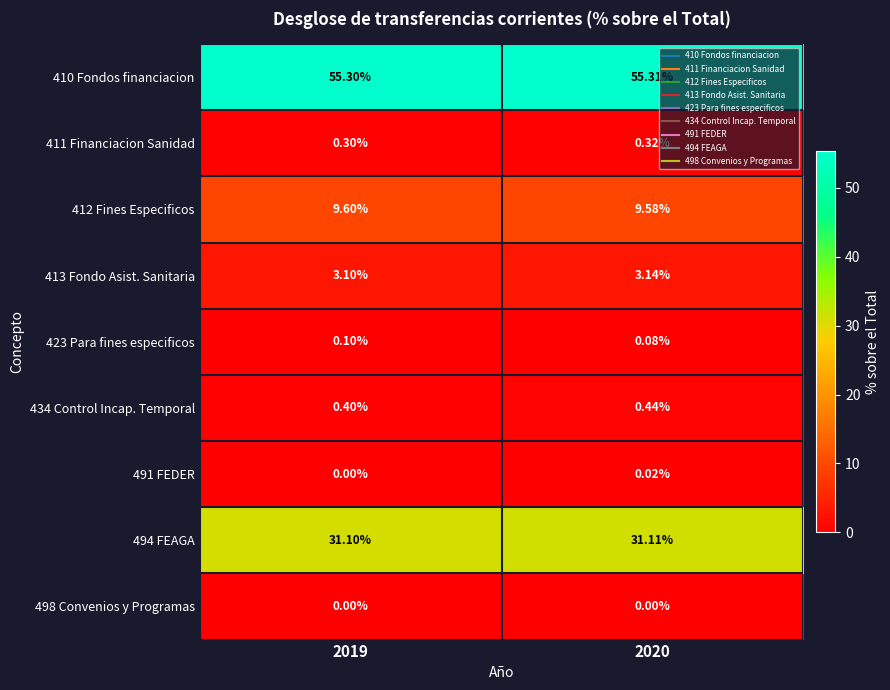

Is the value of 491 FEDER at 2020 greater than the value of 411 Financiacion Sanidad at 2020?

No